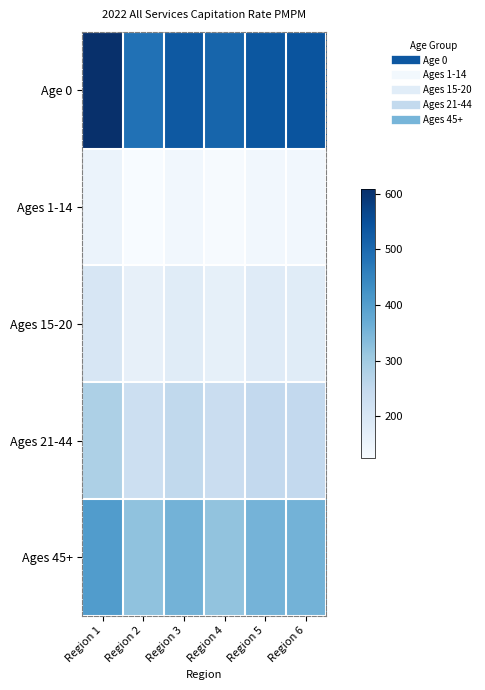

Reading left to right, list all the values displayed in this chart.

Age 0: Region 1=608.2	Region 2=485.5	Region 3=532.0	Region 4=508.1	Region 5=535.7	Region 6=540.7
Ages 1-14: Region 1=153.4	Region 2=124.5	Region 3=137.9	Region 4=127.7	Region 5=139.3	Region 6=138.1
Ages 15-20: Region 1=202.4	Region 2=162.8	Region 3=180.4	Region 4=165.0	Region 5=181.6	Region 6=180.4
Ages 21-44: Region 1=282.9	Region 2=228.6	Region 3=251.3	Region 4=234.4	Region 5=250.1	Region 6=249.7
Ages 45+: Region 1=403.4	Region 2=322.8	Region 3=355.5	Region 4=320.4	Region 5=354.8	Region 6=355.3